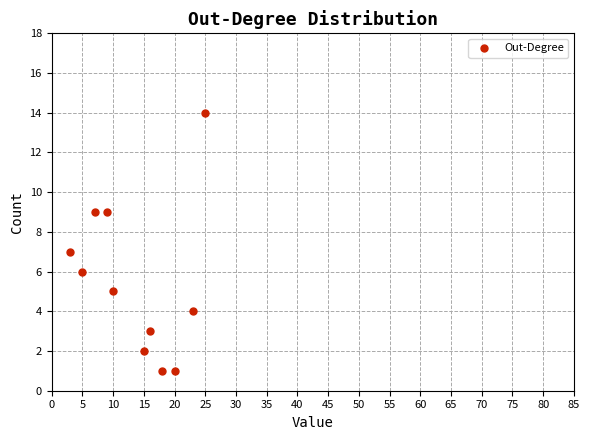

What is the range of X values (max minus min)?

22